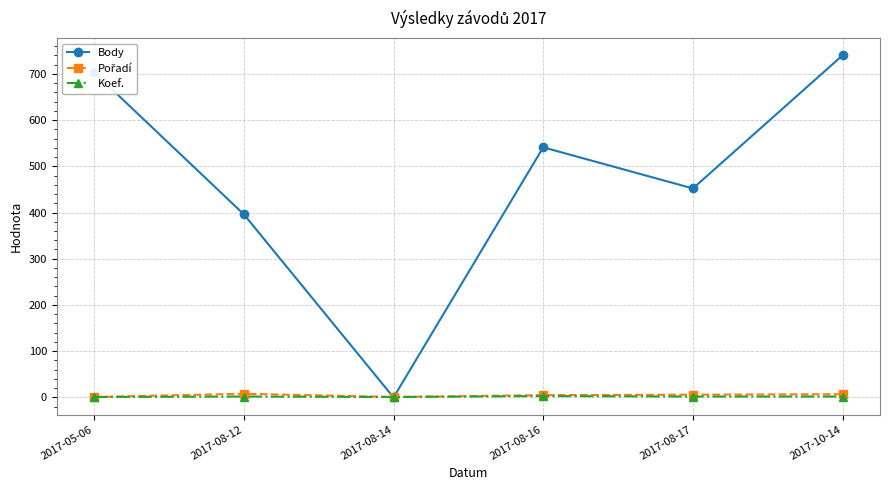

What is the label of the 4th point from the left?

2017-08-16